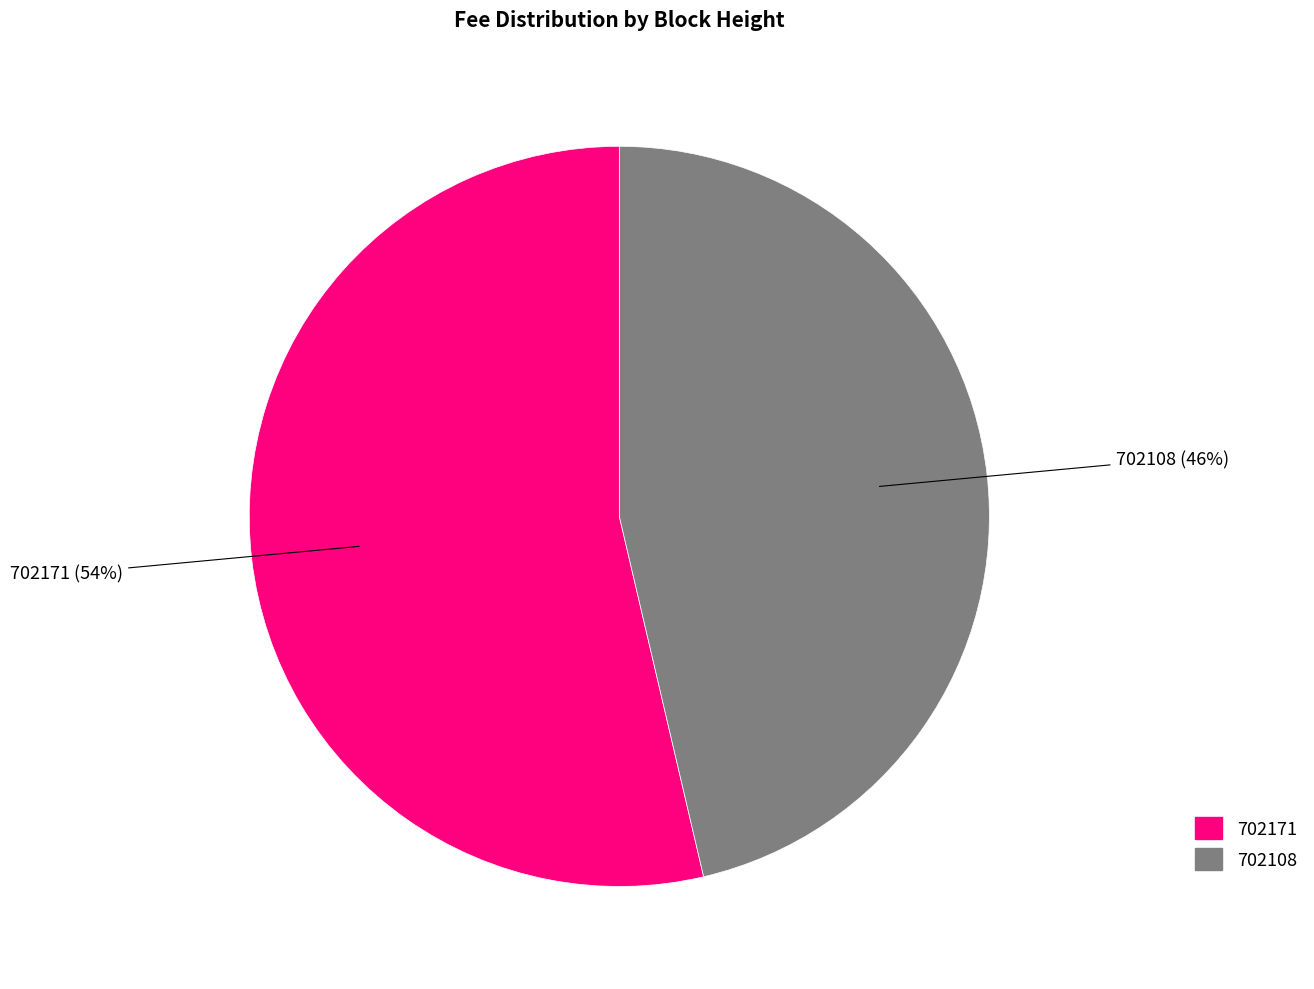

To the nearest percent, what is the average slice percentage?

50%